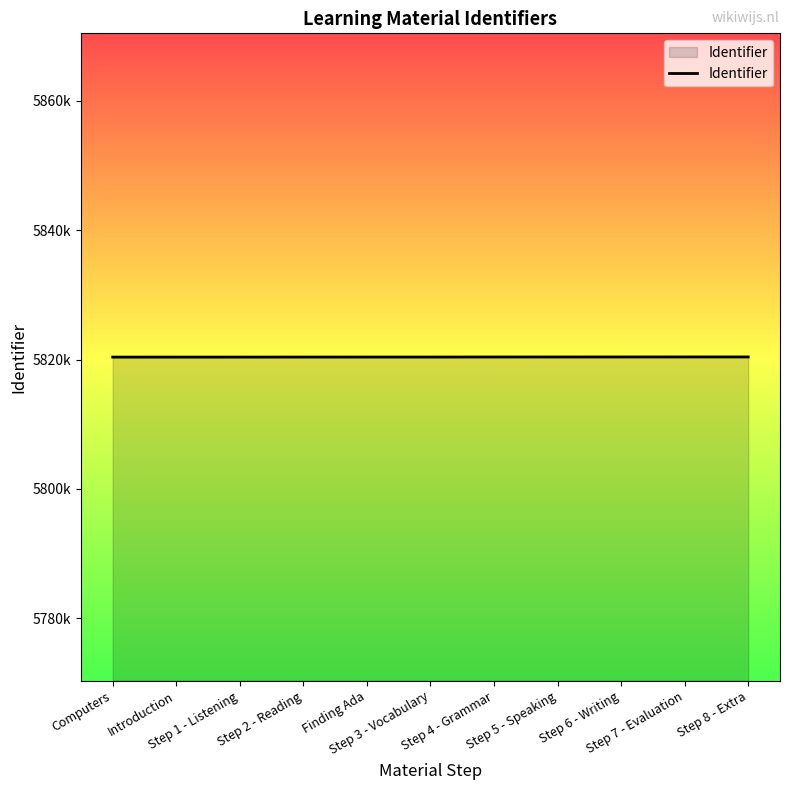

Does the chart display data point markers on the line(s)?

No